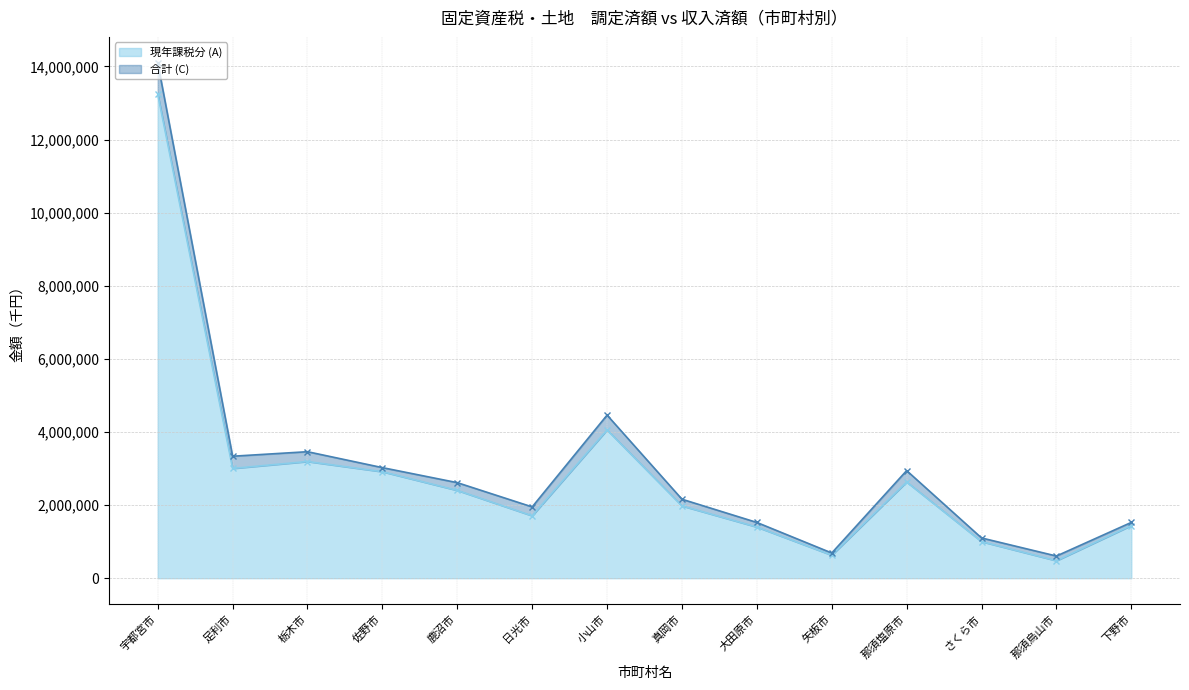

True or false: 合計 (C) and 現年課税分 (A) intersect in this chart.

False